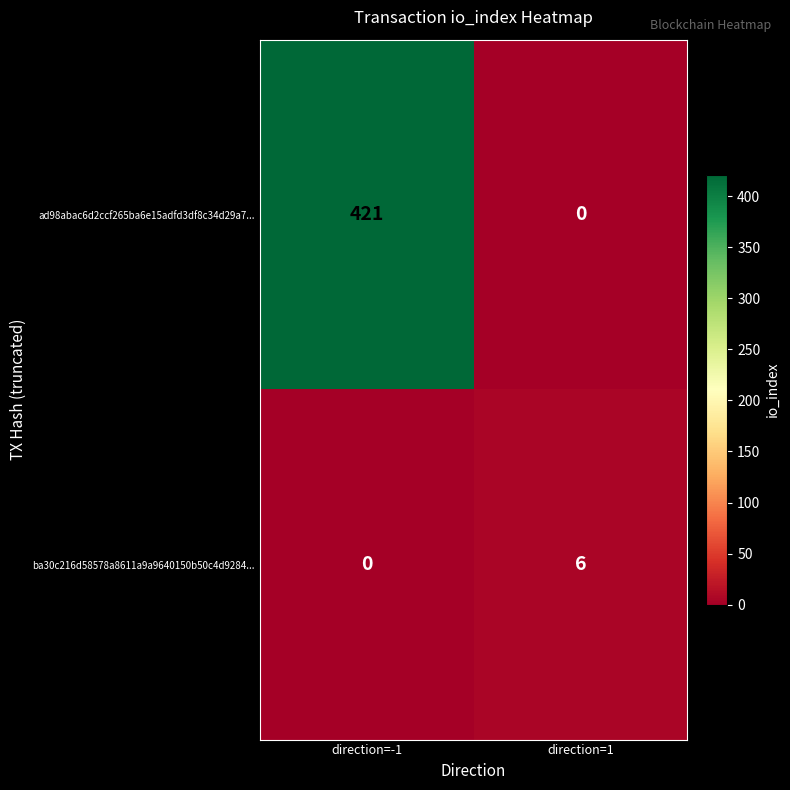

What is the difference between the ad98abac6d2ccf265ba6e15adfd3df8c34d29a7... values at direction=-1 and direction=1?

421